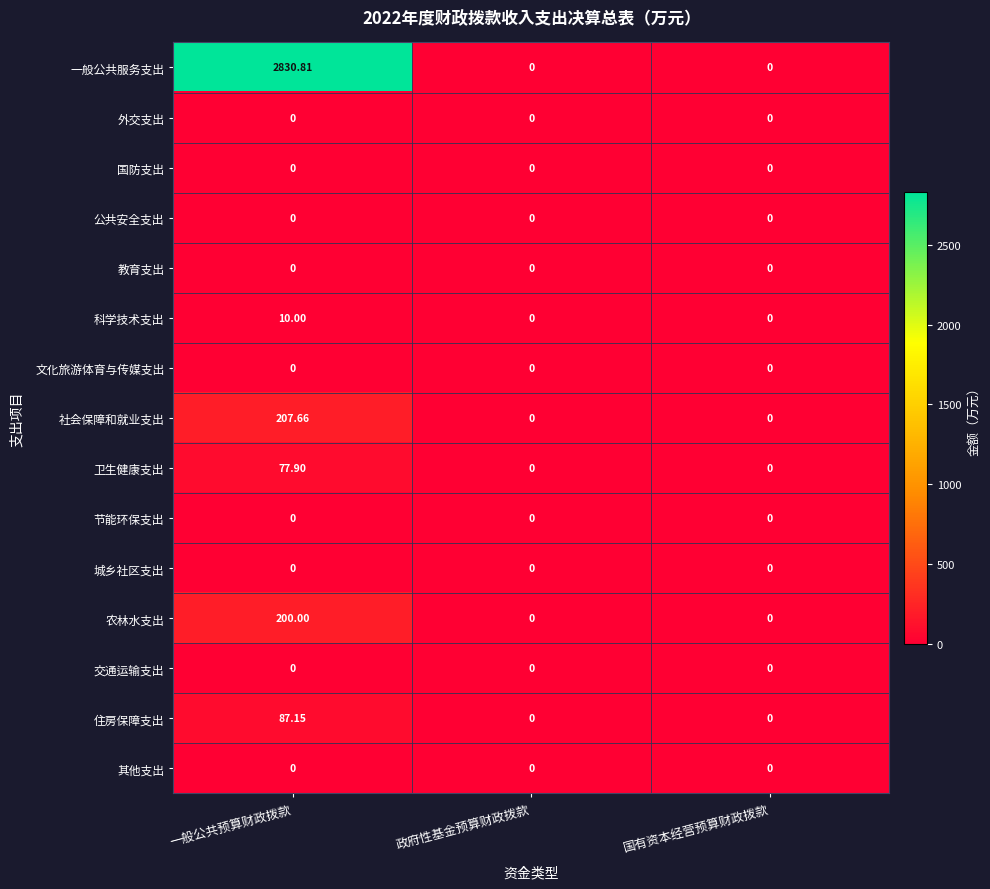

At which category does the chart reach its peak across all series?

一般公共预算财政拨款